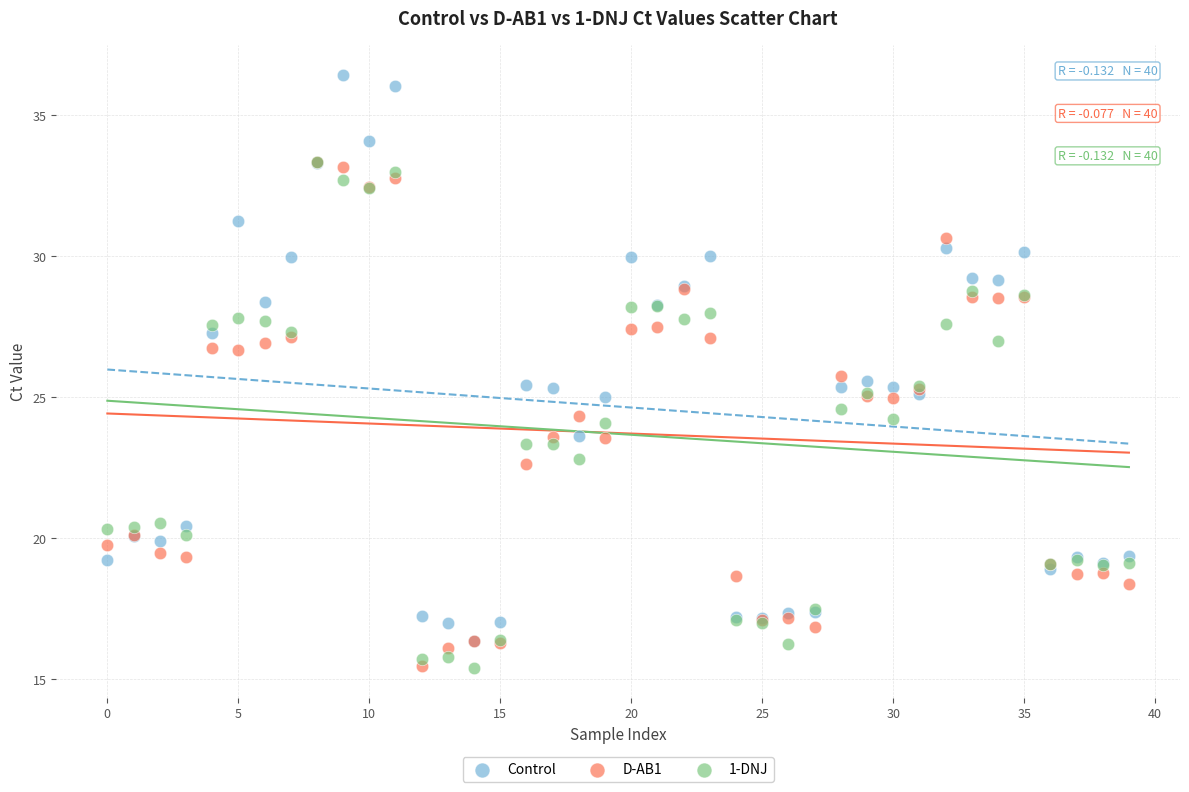

What are all the series names shown in the legend?

Control, D-AB1, 1-DNJ